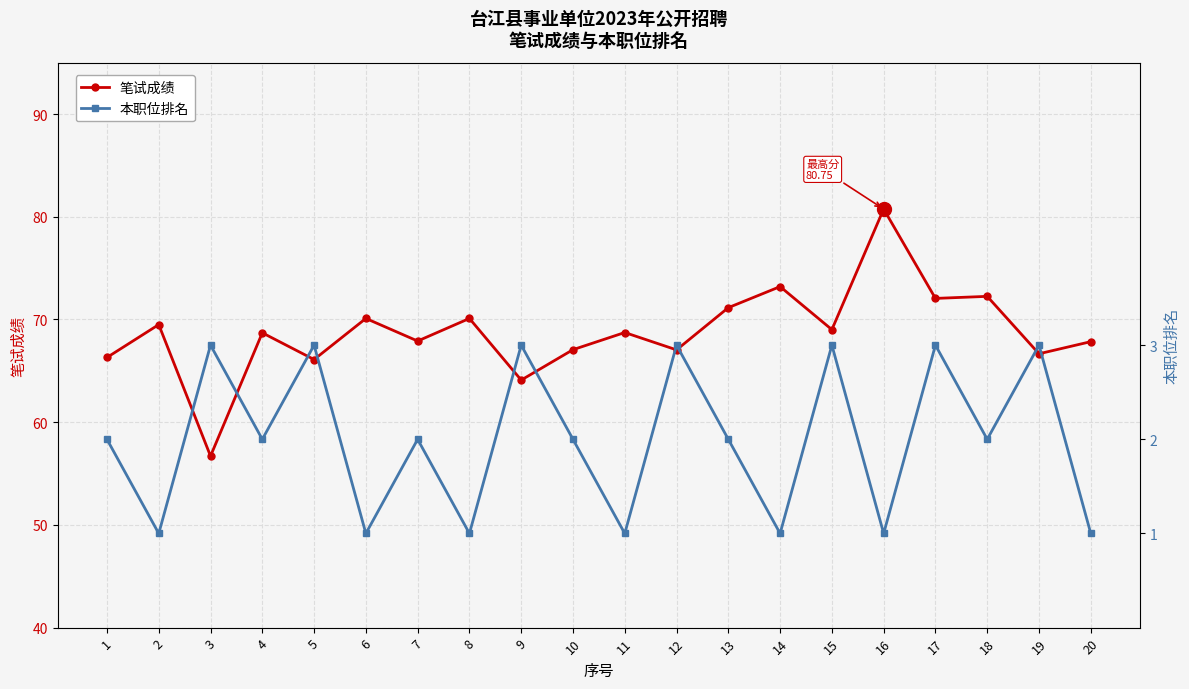

Which series has the widest spread of values?

笔试成绩